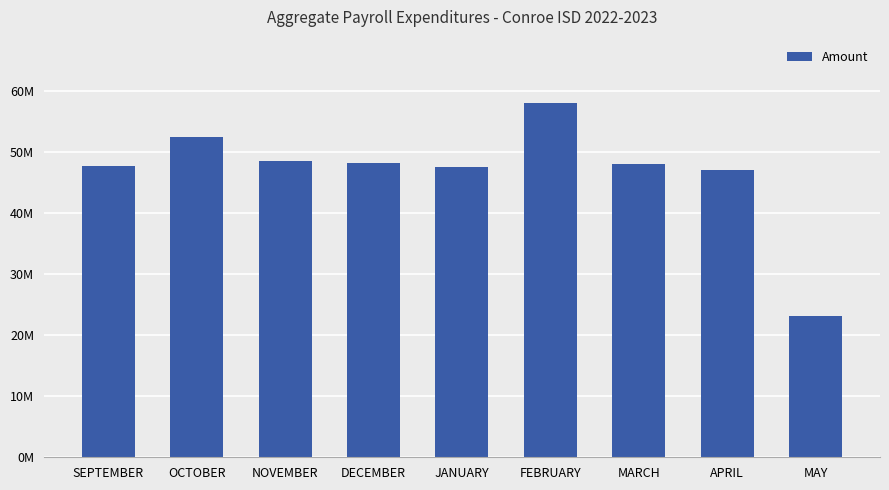

True or false: the data shows 58051224.0 at FEBRUARY.

True